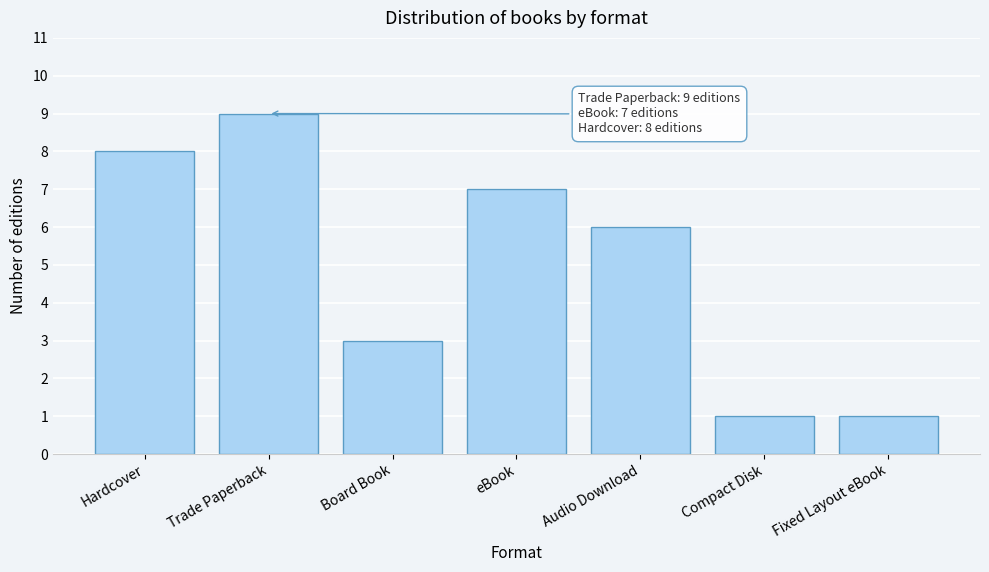

Reading right to left, transcribe all the data shown in this chart.

Fixed Layout eBook=1	Compact Disk=1	Audio Download=6	eBook=7	Board Book=3	Trade Paperback=9	Hardcover=8